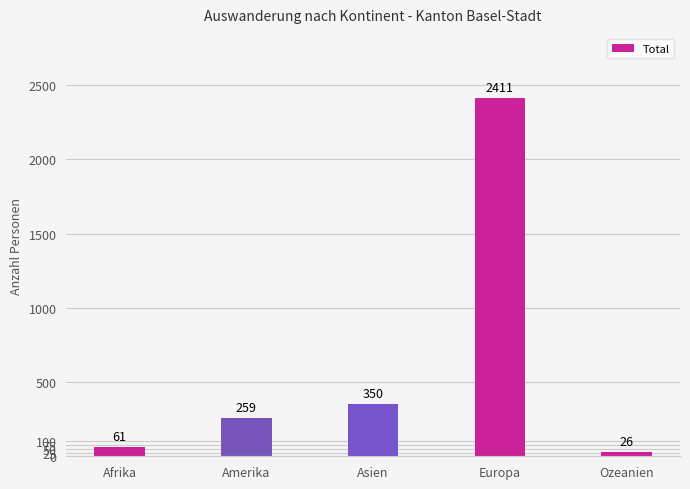

Approximately how many times larger is the value at Ozeanien compared to Afrika?

0.4